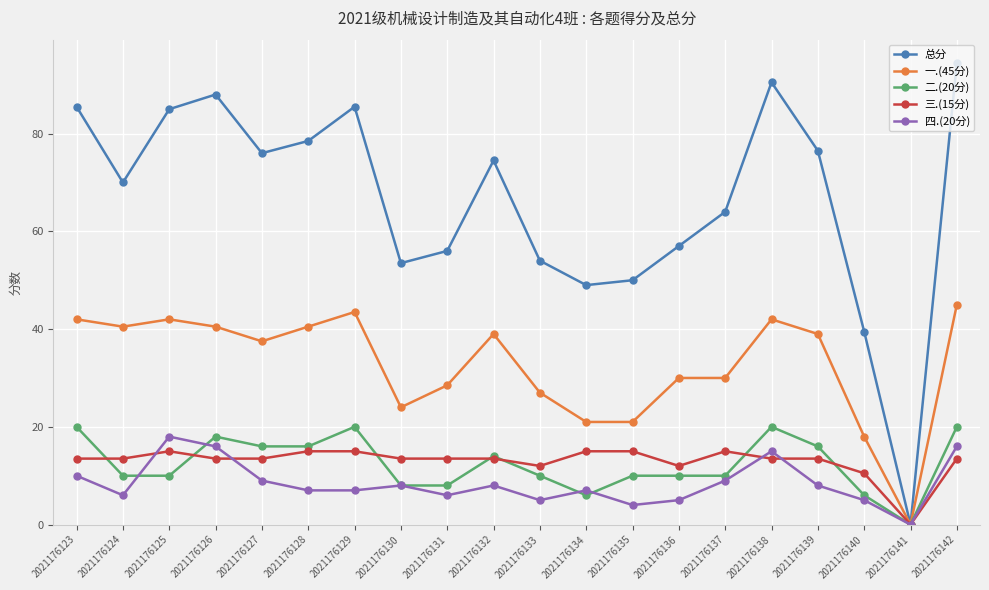

How many series are shown in this chart?

5